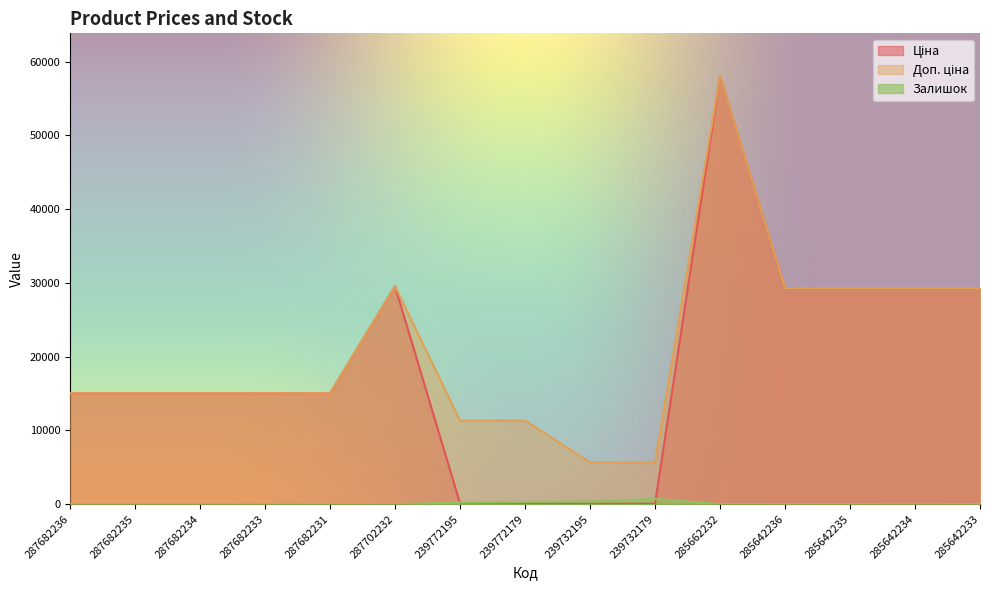

What is the value of the Ціна point at the 5th from the left?

15019.2